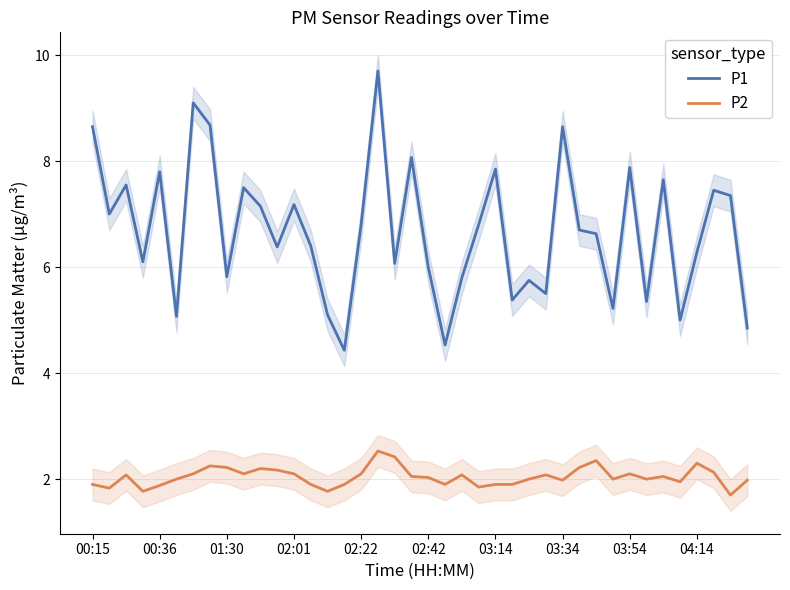

What is the lowest value of the P2 series?

1.7